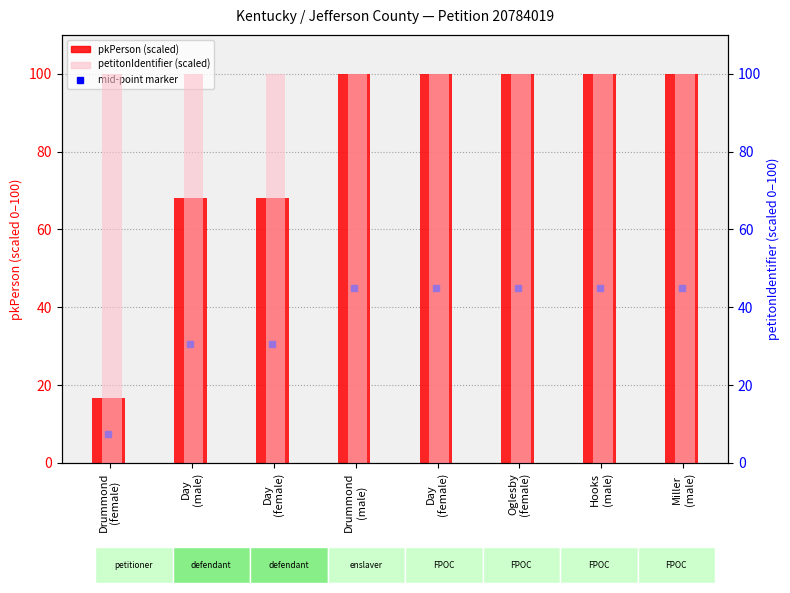

What is the average value of the pkPerson (scaled) series?

81.6